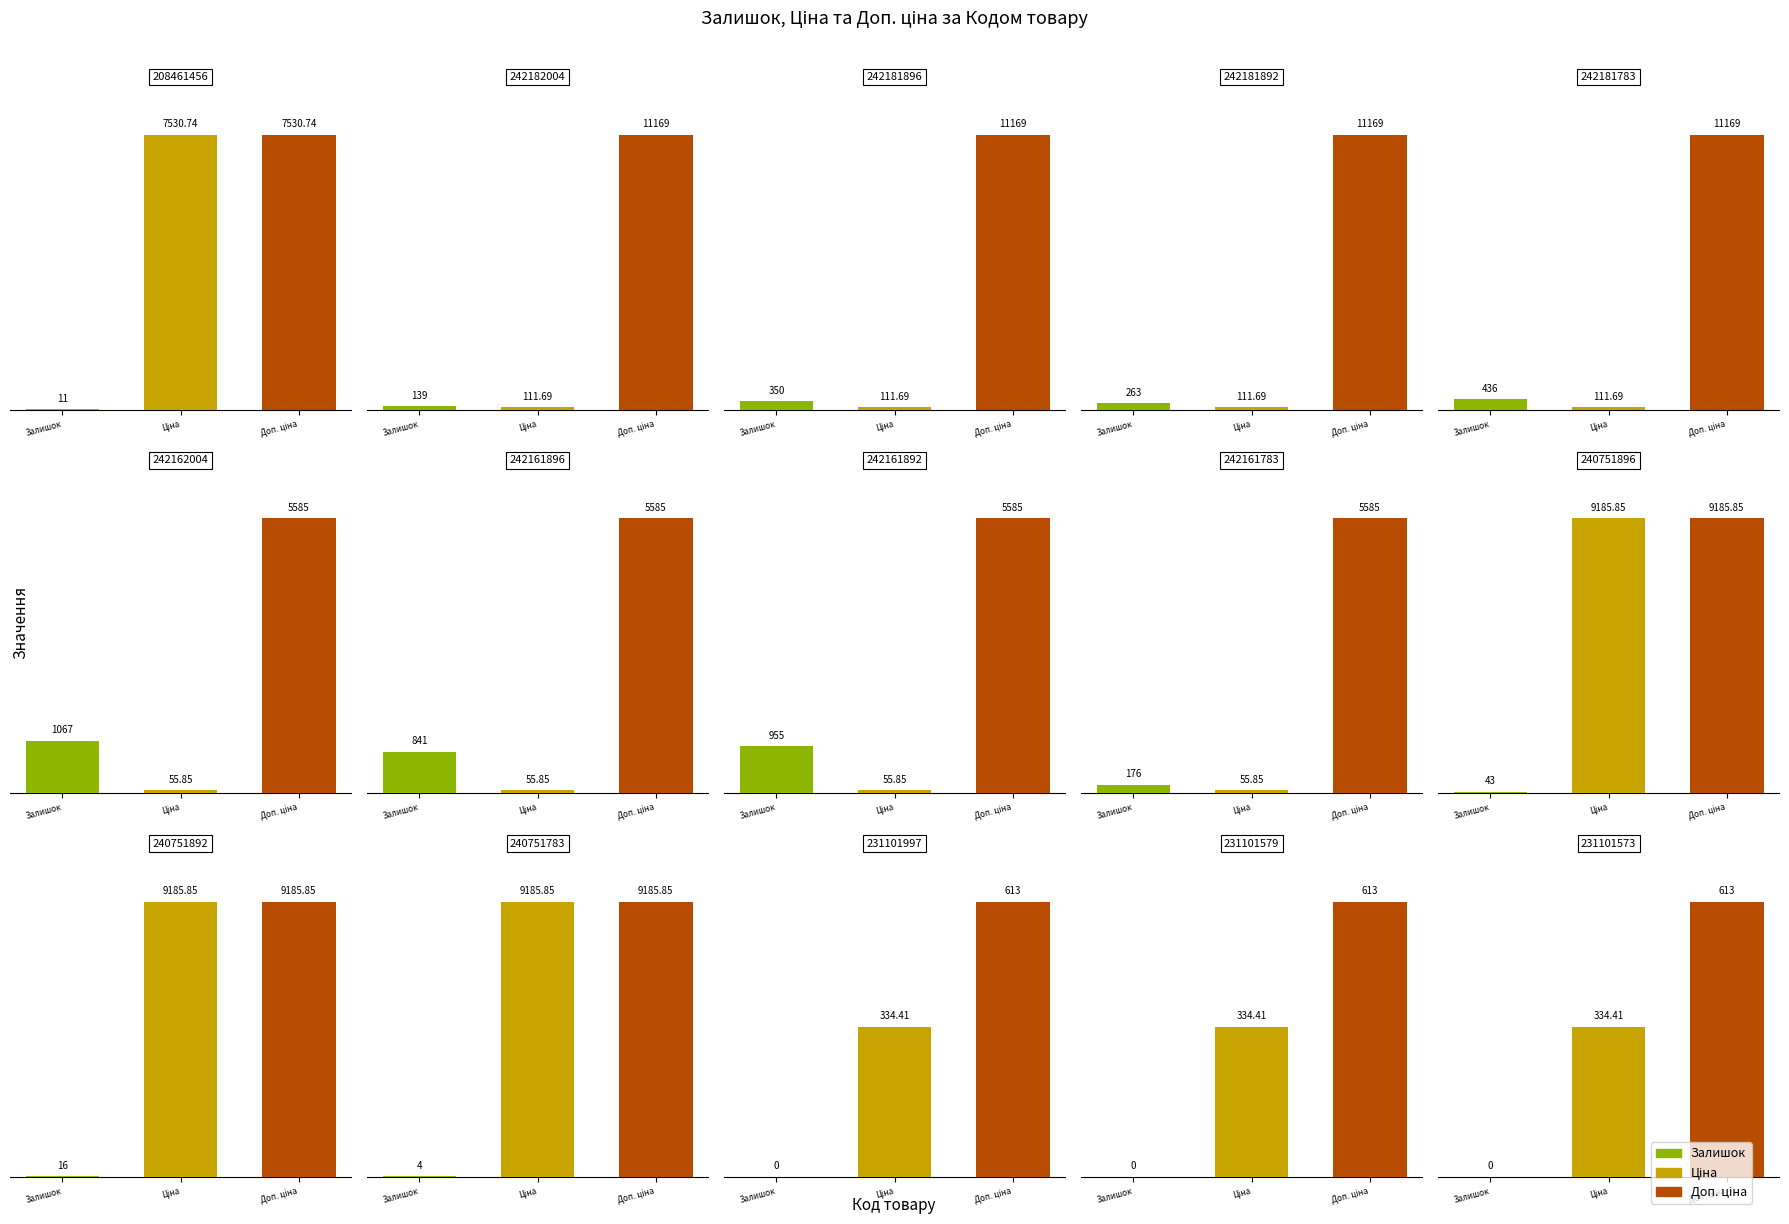

What is the total value across all series at 242182004?

11419.7